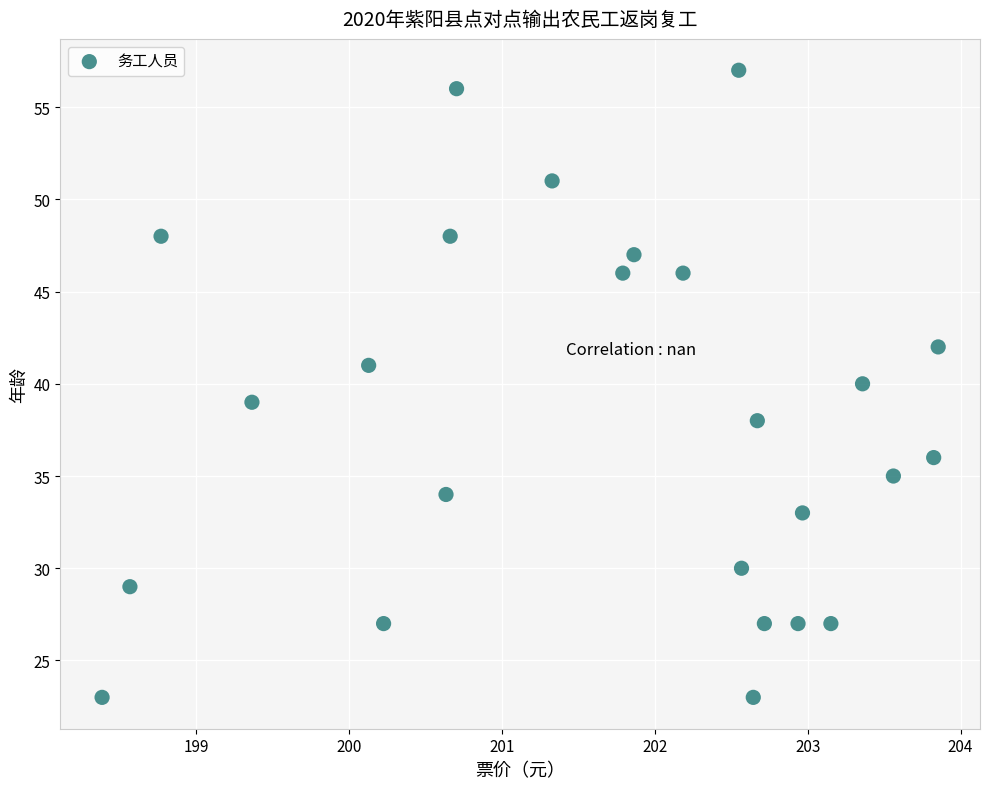

What is the range of Y values (max minus min)?

34